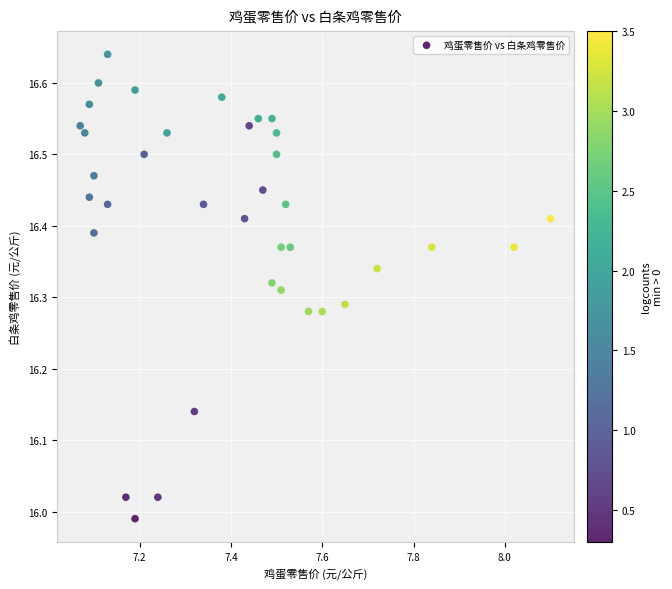

What is the range of X values (max minus min)?

1.0